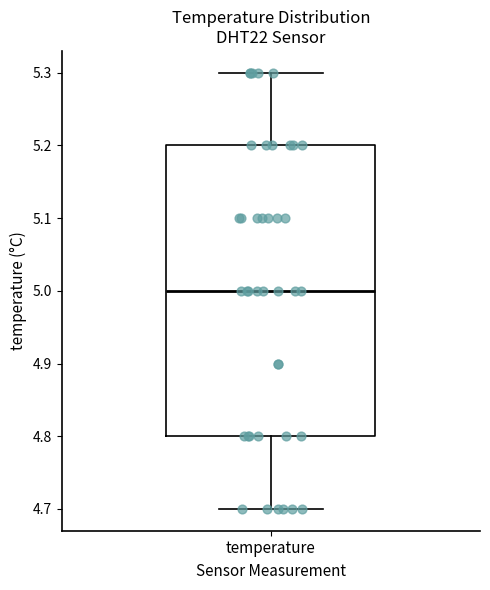

Transcribe this box plot: give where the median line is, the range the box spans, and where the two whiskers end, as read against the y-axis. The values are not printed on the chart, so give them approximately, as read against the axis.

median 5.0, box 4.8 to 5.2, whiskers 4.7 to 5.3